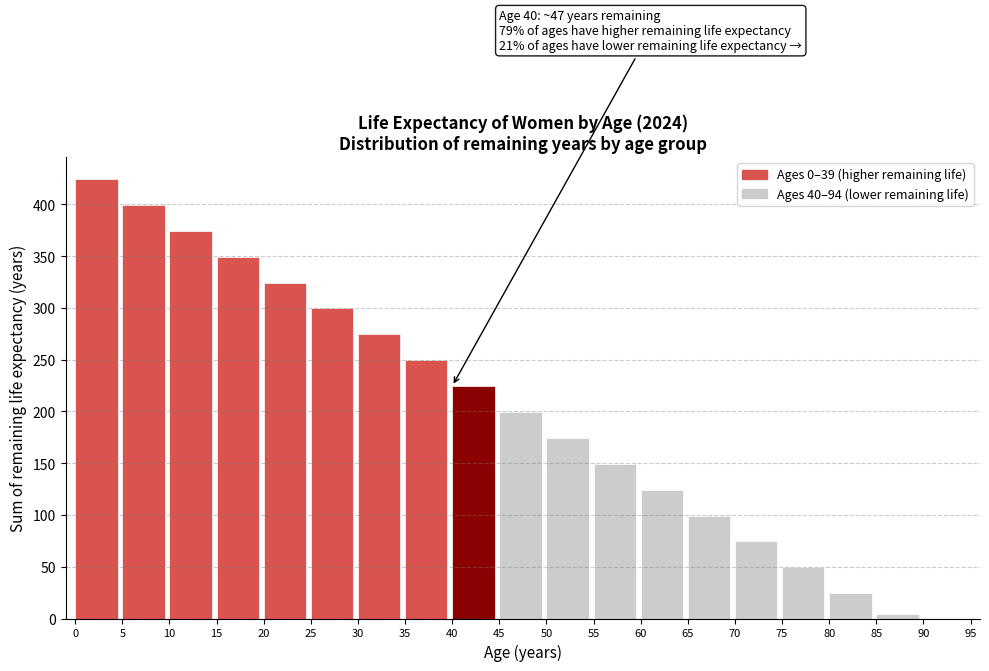

Reading right to left, what are all the values shown in this chart?

90=0.4	85=4.7	80=24.5	75=49.5	70=74.5	65=99.5	60=124.5	55=149.5	50=174.5	45=199.5	40=224.5	35=249.5	30=274.5	25=299.5	20=324.5	15=349.5	10=374.5	5=399.5	0=424.5